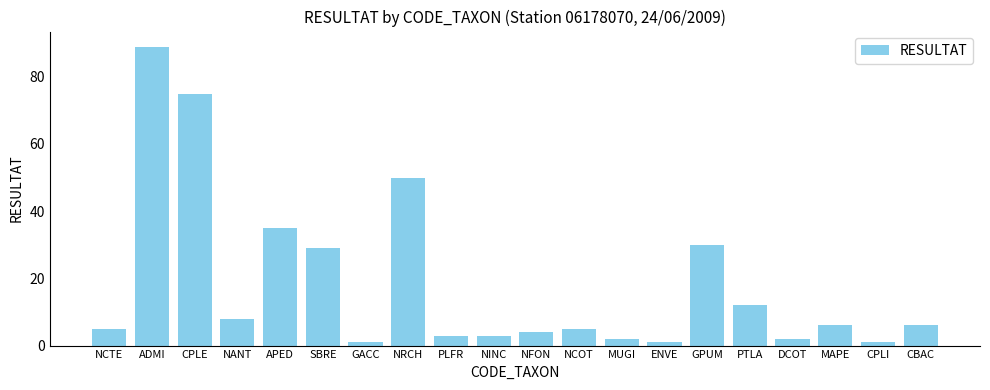

Is it true that the value at NRCH is 16?

False